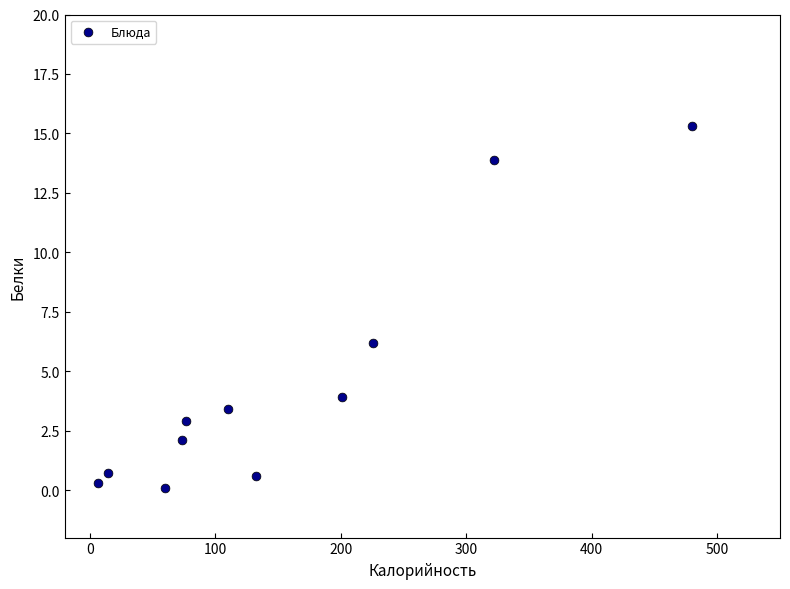

What is the range of Y values (max minus min)?

15.2